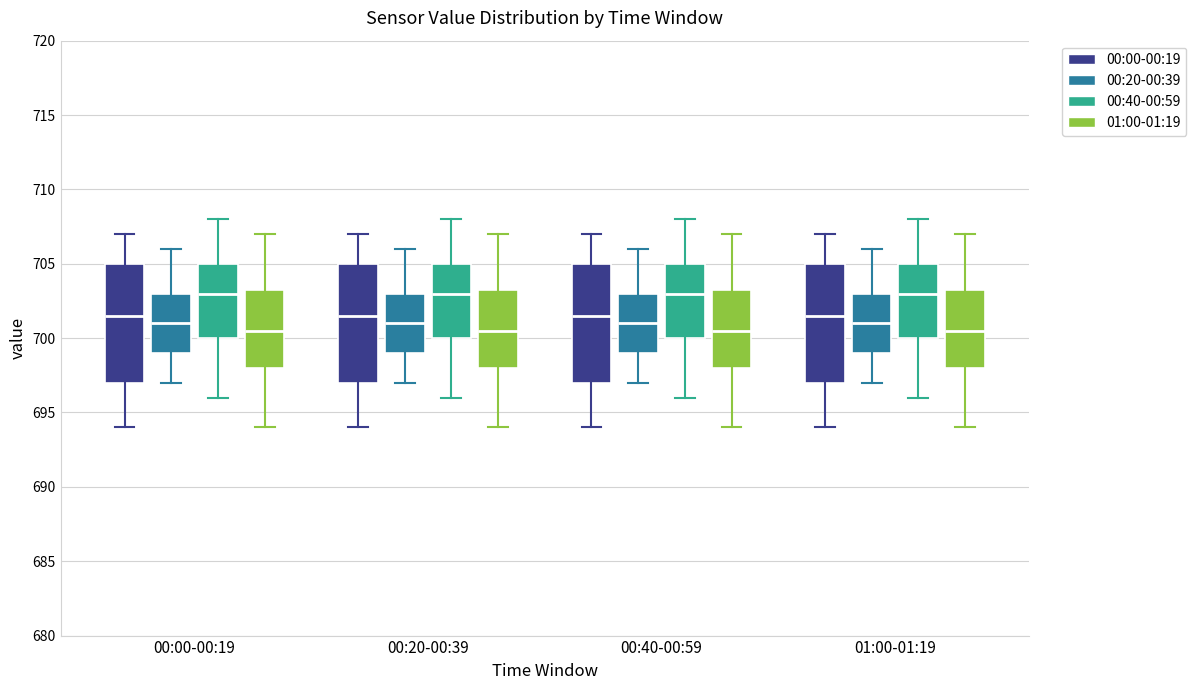

Reading left to right, transcribe this box plot: for each box, give where its median line is, the range the box spans, and where its two whiskers end, as read against the y-axis. The values are not printed on the chart, so give them approximately, as read against the axis.

00:00-00:19 (00:00-00:19): median 701.5, box 697.0 to 705.0, whiskers 694.0 to 707.0
00:00-00:19 (00:20-00:39): median 701.0, box 699.0 to 703.0, whiskers 697.0 to 706.0
00:00-00:19 (00:40-00:59): median 703.0, box 700.0 to 705.0, whiskers 696.0 to 708.0
00:00-00:19 (01:00-01:19): median 700.5, box 698.0 to 703.5, whiskers 694.0 to 707.0
00:20-00:39 (00:00-00:19): median 701.5, box 697.0 to 705.0, whiskers 694.0 to 707.0
00:20-00:39 (00:20-00:39): median 701.0, box 699.0 to 703.0, whiskers 697.0 to 706.0
00:20-00:39 (00:40-00:59): median 703.0, box 700.0 to 705.0, whiskers 696.0 to 708.0
00:20-00:39 (01:00-01:19): median 700.5, box 698.0 to 703.5, whiskers 694.0 to 707.0
00:40-00:59 (00:00-00:19): median 701.5, box 697.0 to 705.0, whiskers 694.0 to 707.0
00:40-00:59 (00:20-00:39): median 701.0, box 699.0 to 703.0, whiskers 697.0 to 706.0
00:40-00:59 (00:40-00:59): median 703.0, box 700.0 to 705.0, whiskers 696.0 to 708.0
00:40-00:59 (01:00-01:19): median 700.5, box 698.0 to 703.5, whiskers 694.0 to 707.0
01:00-01:19 (00:00-00:19): median 701.5, box 697.0 to 705.0, whiskers 694.0 to 707.0
01:00-01:19 (00:20-00:39): median 701.0, box 699.0 to 703.0, whiskers 697.0 to 706.0
01:00-01:19 (00:40-00:59): median 703.0, box 700.0 to 705.0, whiskers 696.0 to 708.0
01:00-01:19 (01:00-01:19): median 700.5, box 698.0 to 703.5, whiskers 694.0 to 707.0